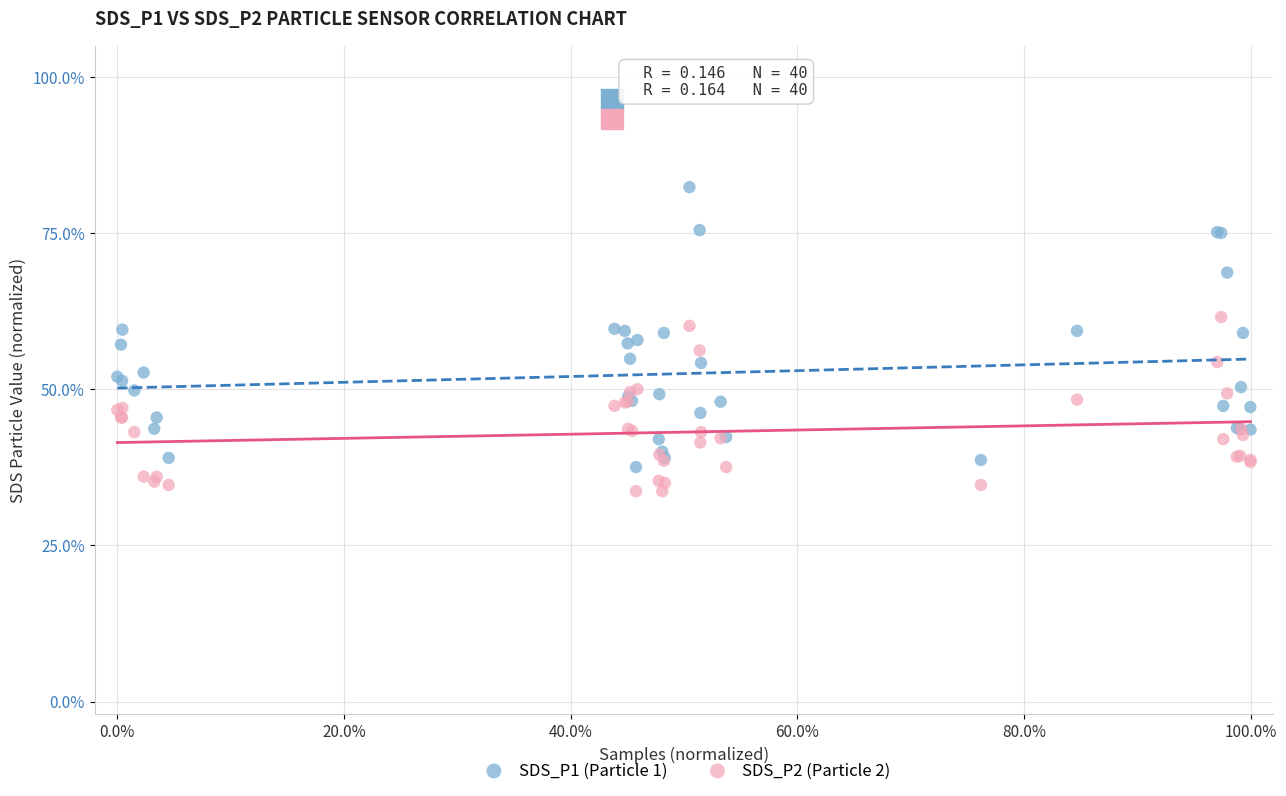

Which series contains the lowest Y value?

SDS_P2 (Particle 2)